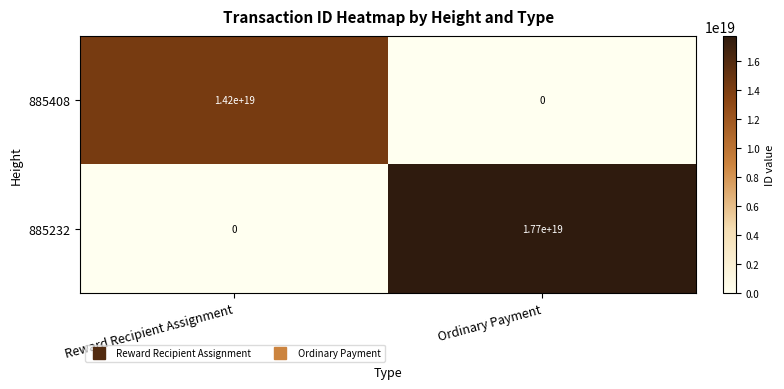

Is the value of 885232 at Ordinary Payment greater than the value of 885408 at Reward Recipient Assignment?

Yes